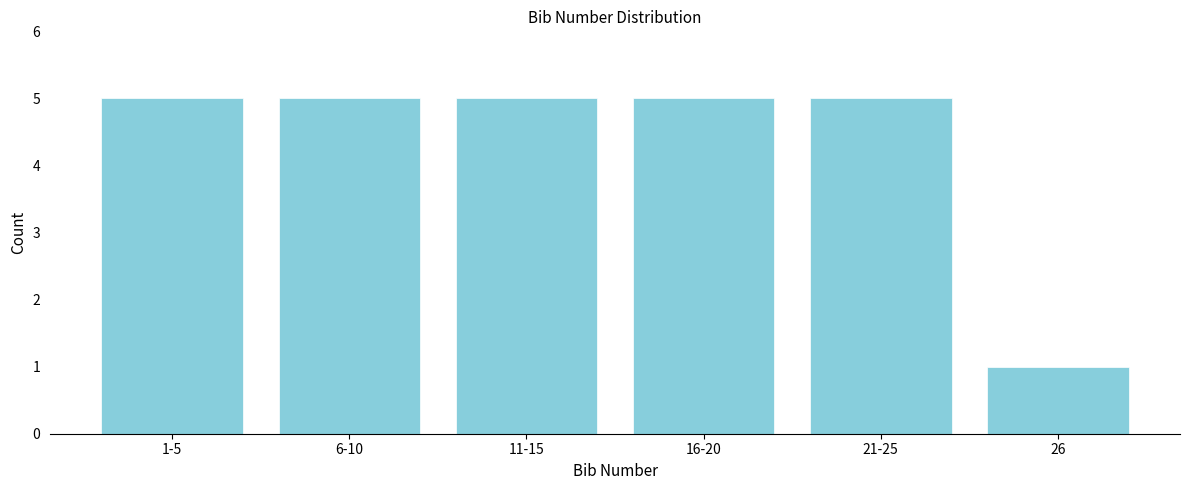

Reading left to right, list all the values displayed in this chart.

1-5=5	6-10=5	11-15=5	16-20=5	21-25=5	26=1